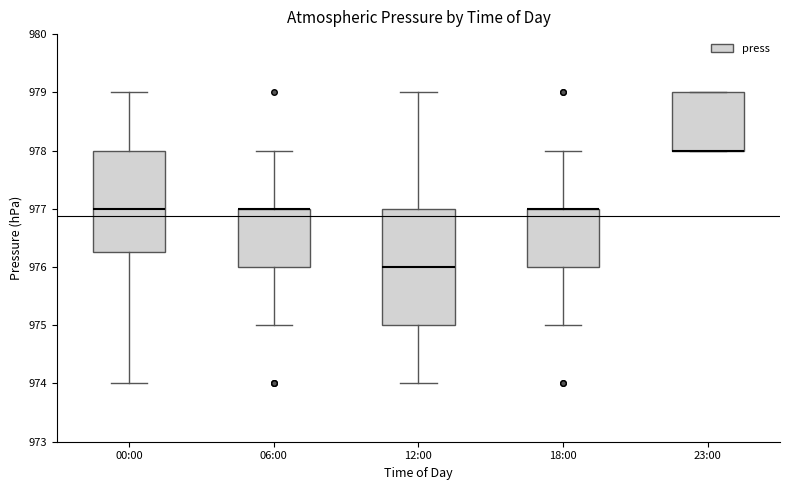

Where is the upper edge of the box for 12:00 on the y-axis? The values are not printed on the chart, so give them approximately, as read against the axis.

977.0